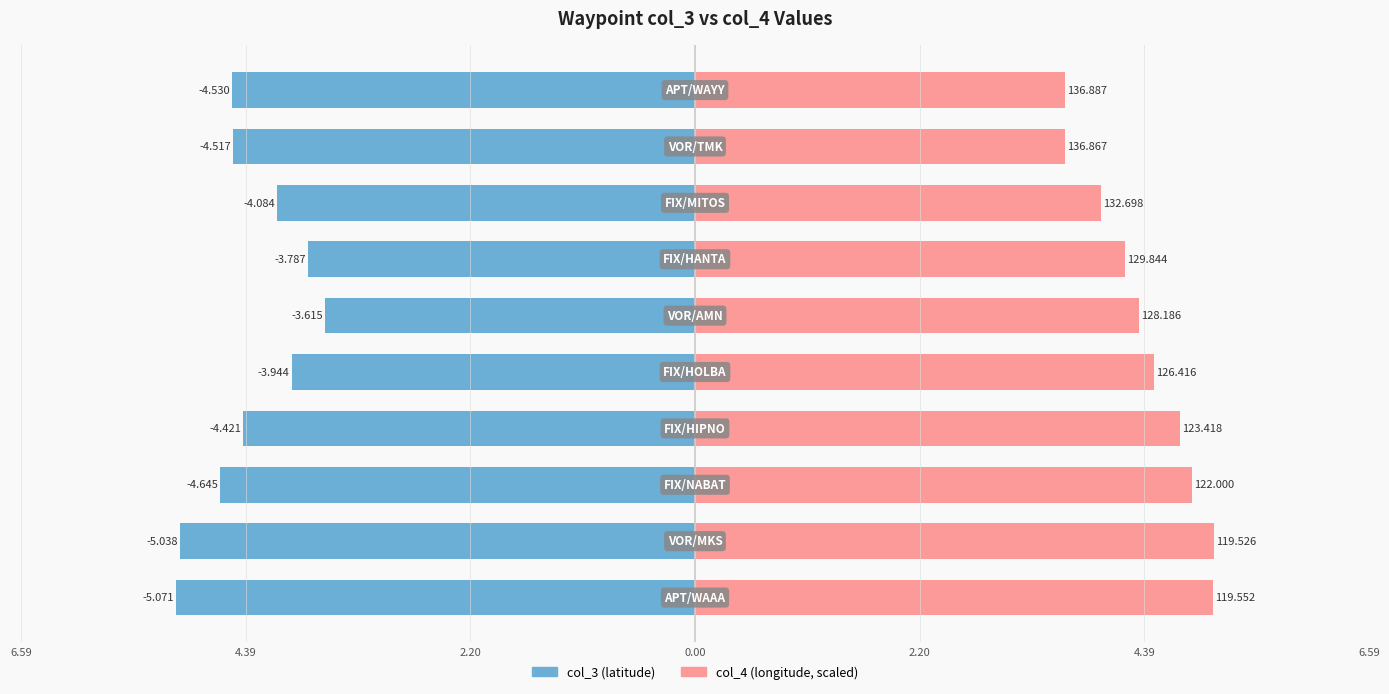

How many bars are there in total?

20